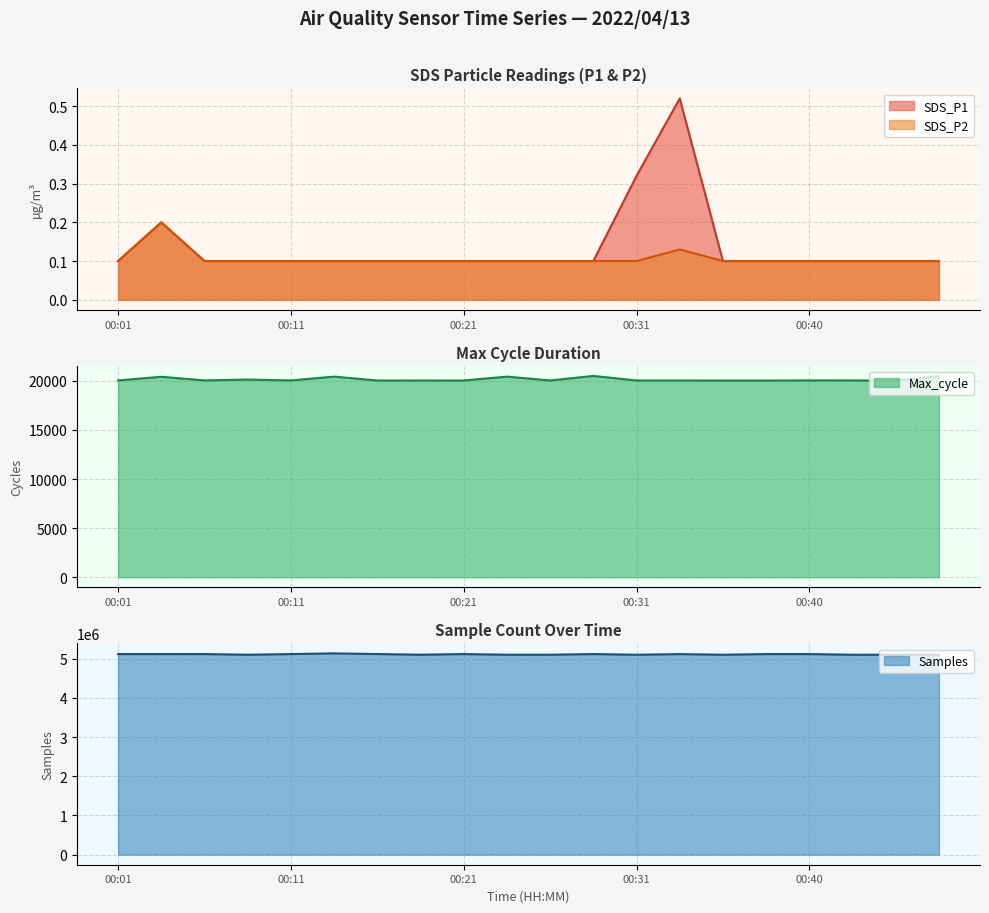

Which series changed the most between 00:18 and 00:26?

Max_cycle